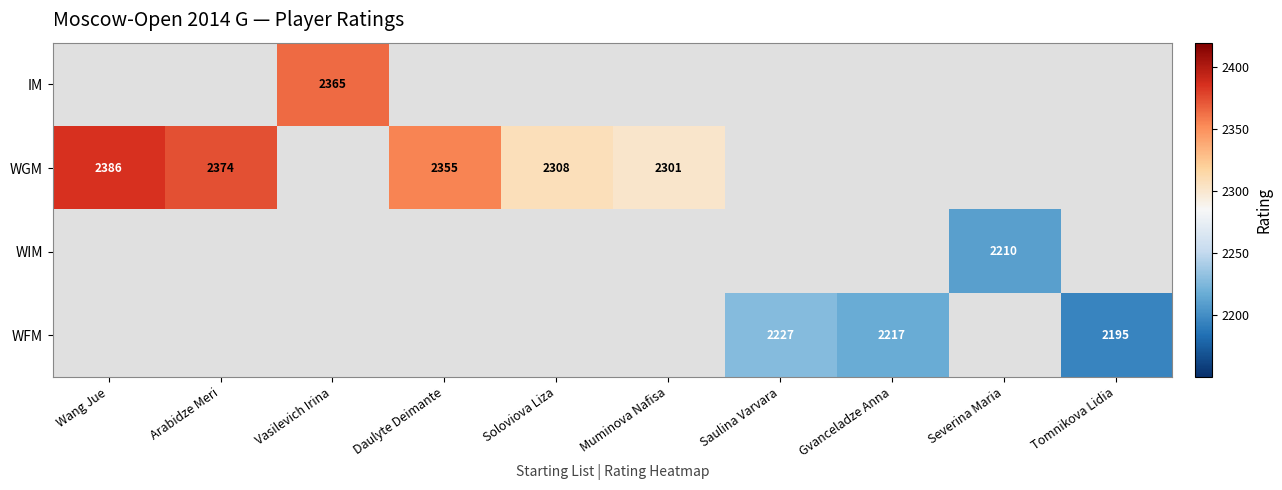

The WIM series shows 3401 at Severina Maria. True or false?

False